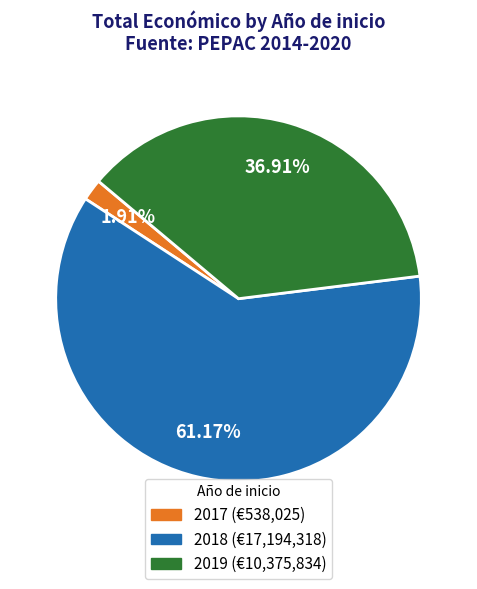

Is there a majority slice in this chart?

Yes